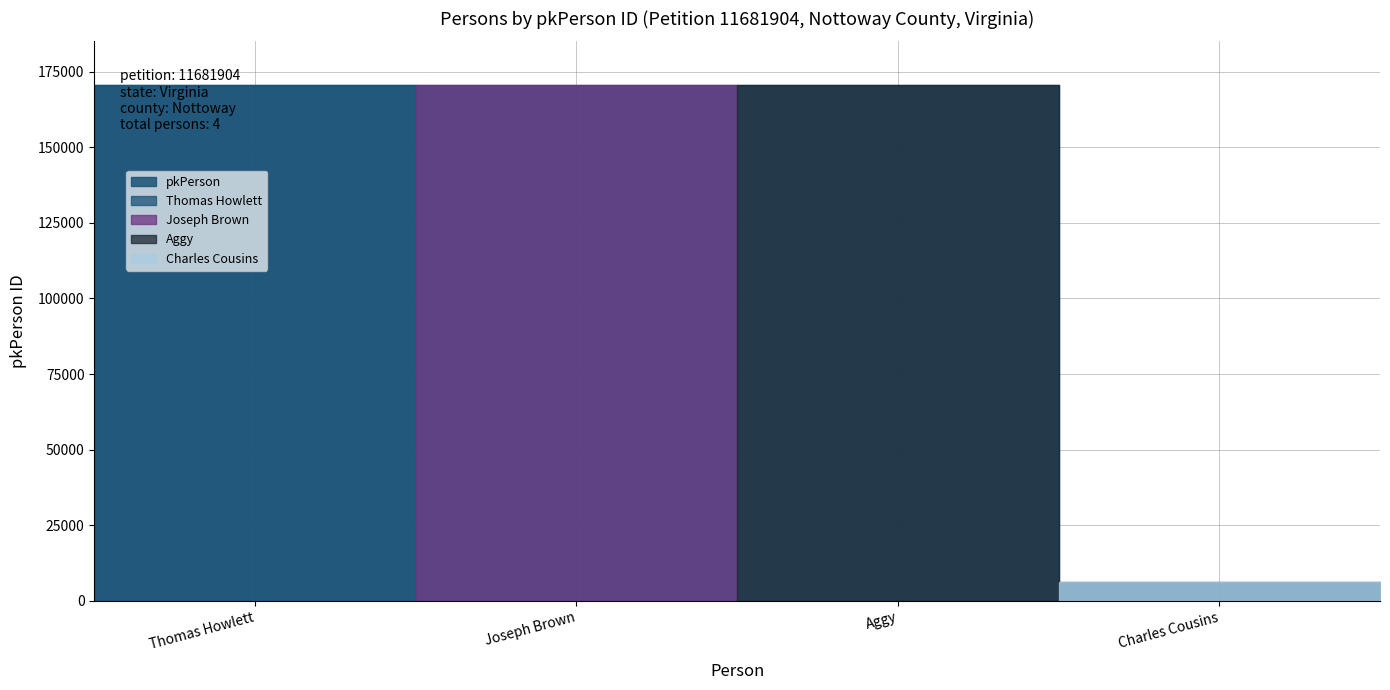

Count the number of values greater than 170489.

1